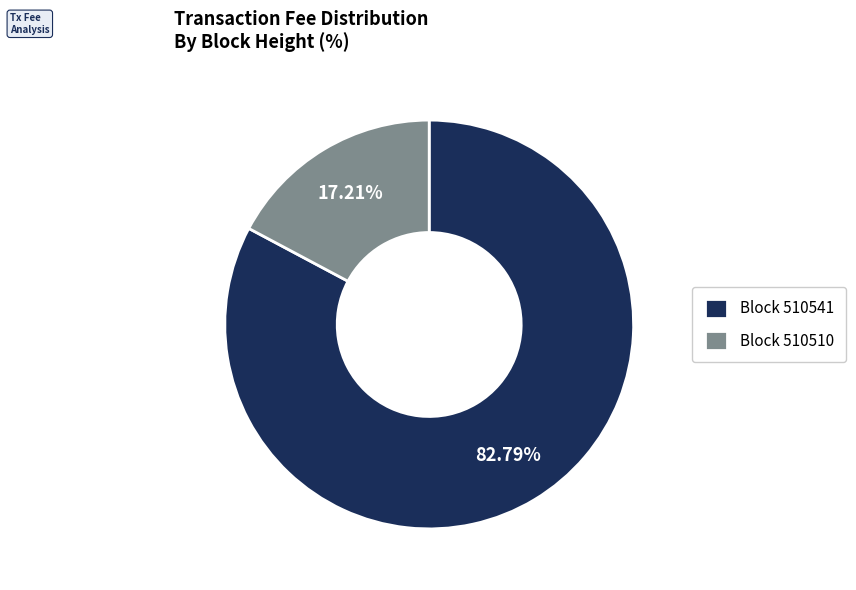

Is the sum of Block 510541 and Block 510510 greater than half?

Yes